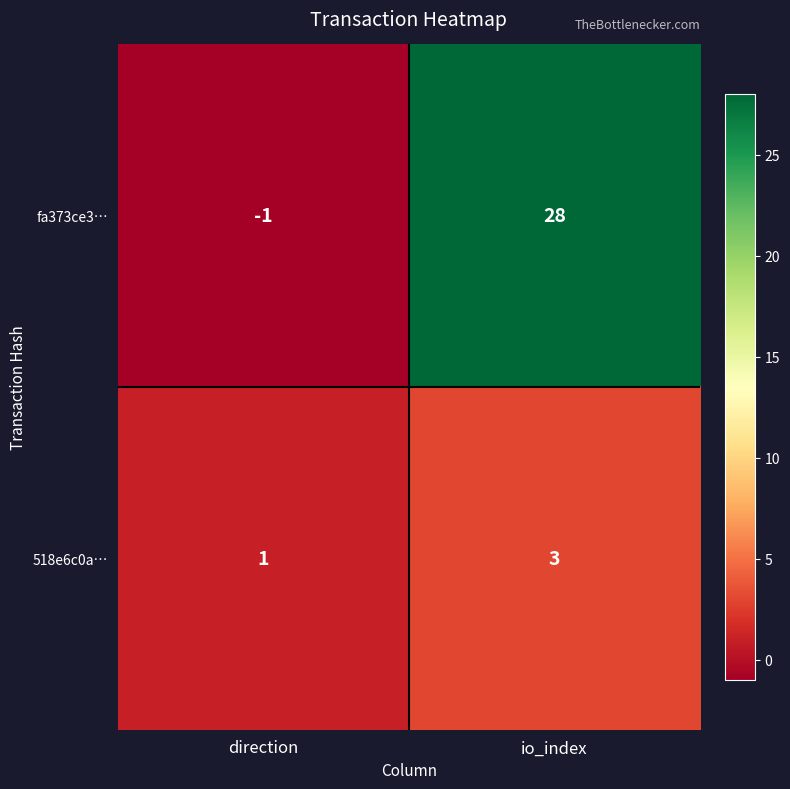

Reading right to left, what are all the values shown in this chart?

fa373ce3…: io_index=28	direction=-1
518e6c0a…: io_index=3	direction=1